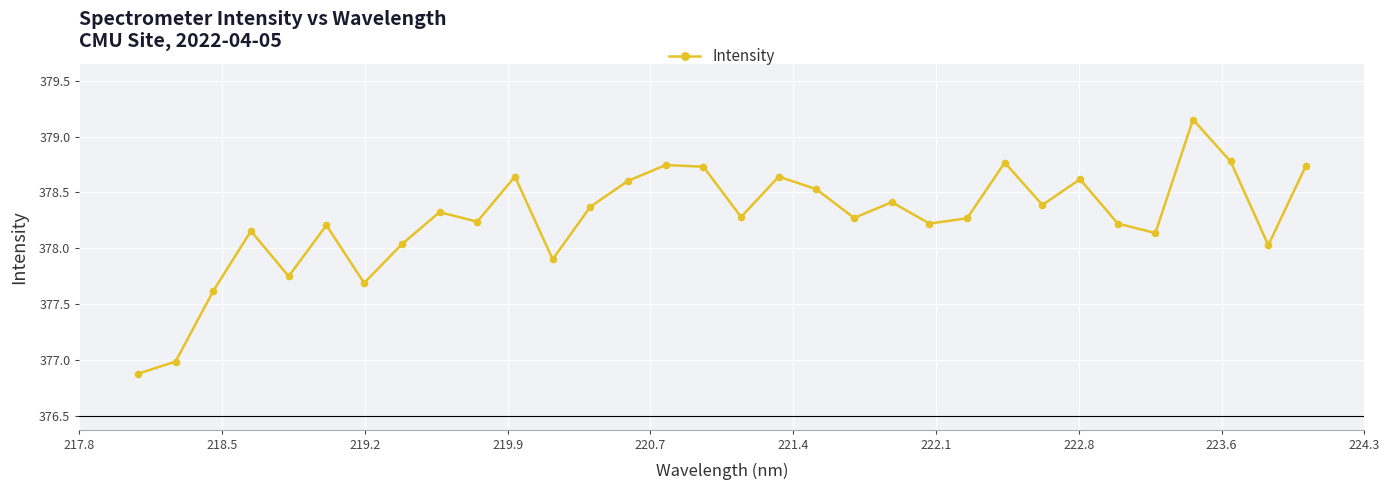

Does the chart display data point markers on the line(s)?

Yes